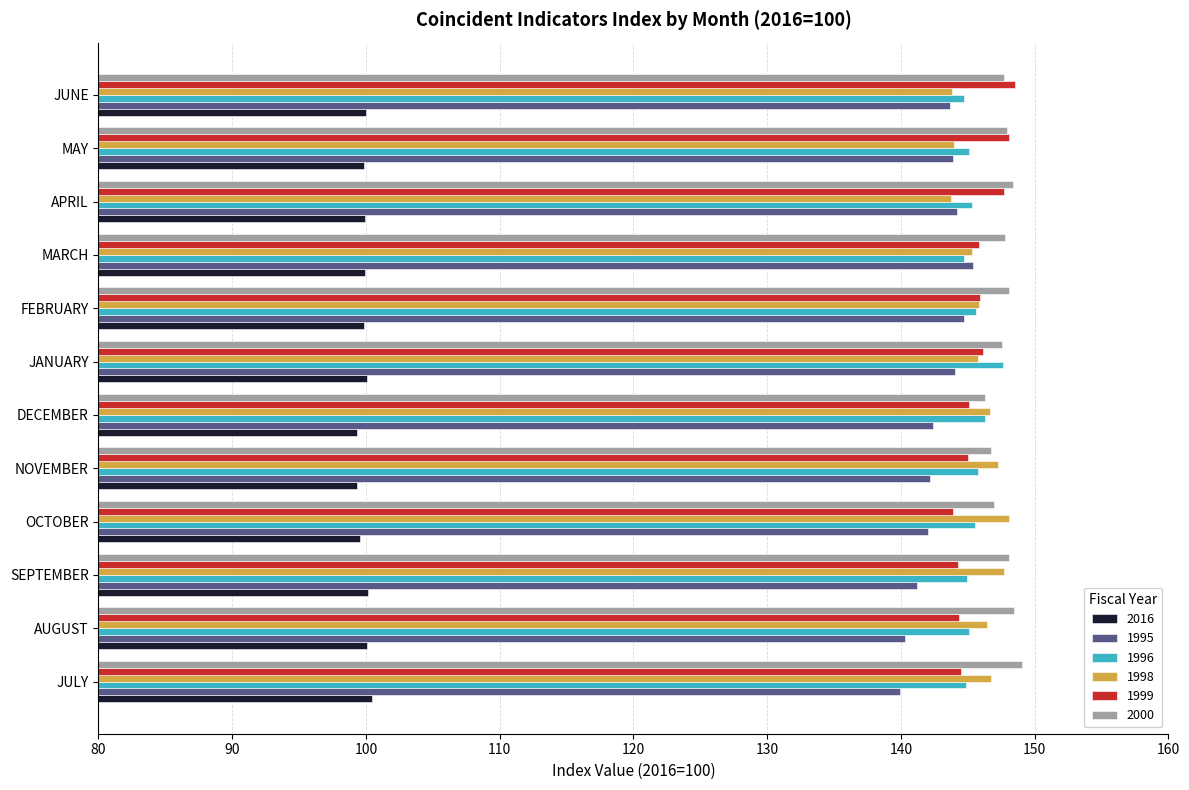

The 1996 series shows 147.6 at JANUARY. True or false?

True